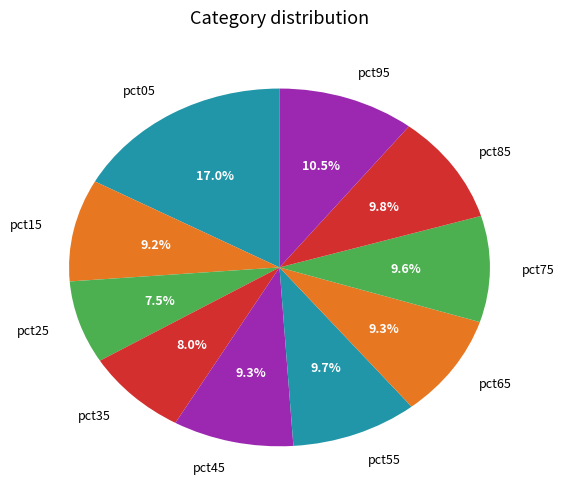

What is the largest slice in the pie chart?

pct05